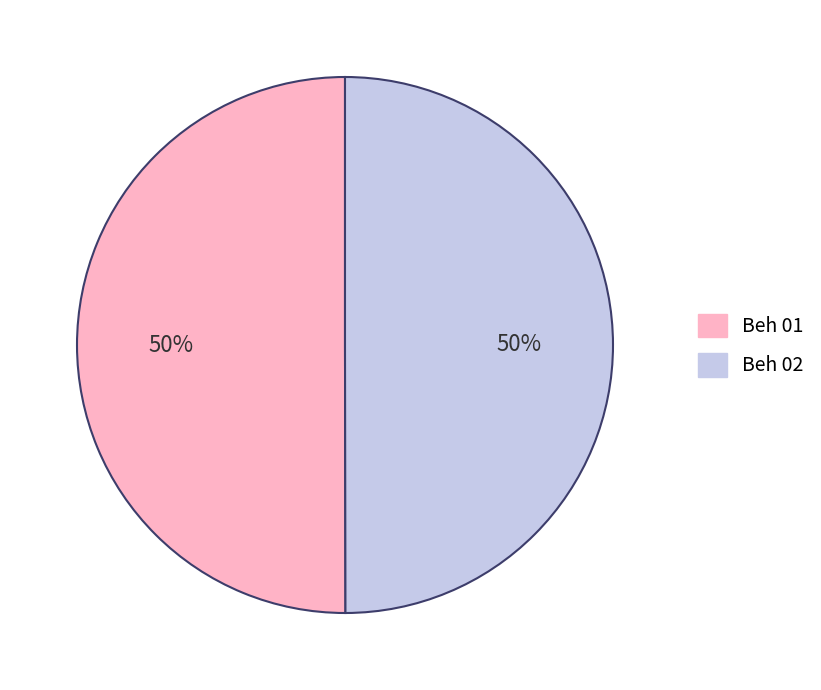

True or false: Beh 01 accounts for 50% of the total.

True